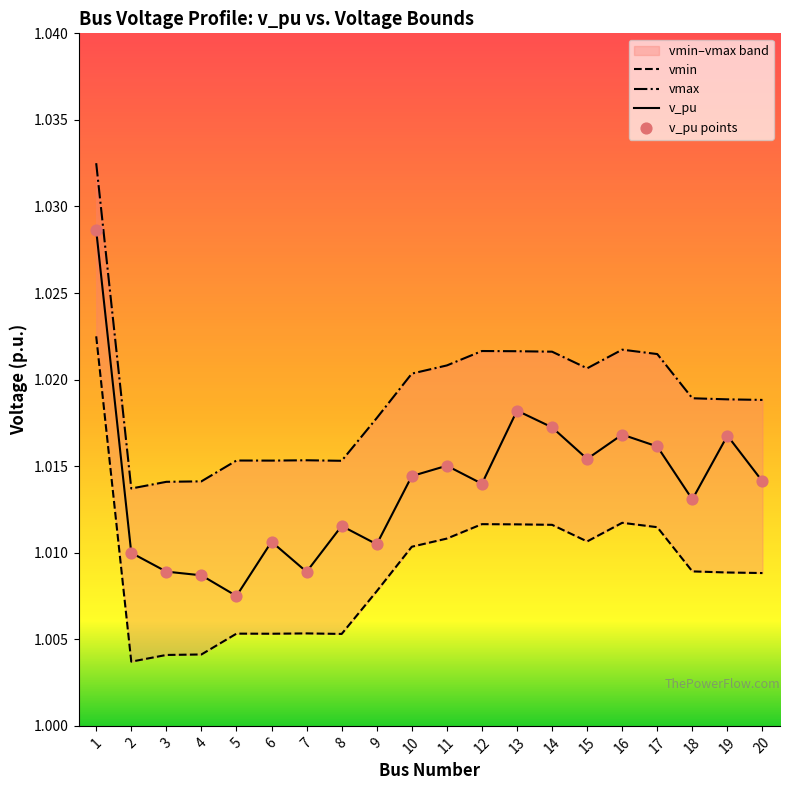

What are all the series names shown in the legend?

vmin, vmax, v_pu, v_pu points